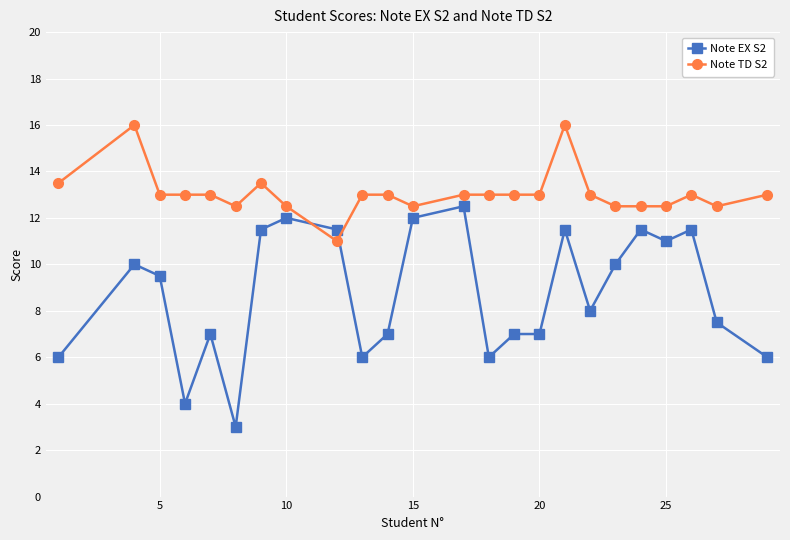

Which series has the largest total across all categories?

Note TD S2